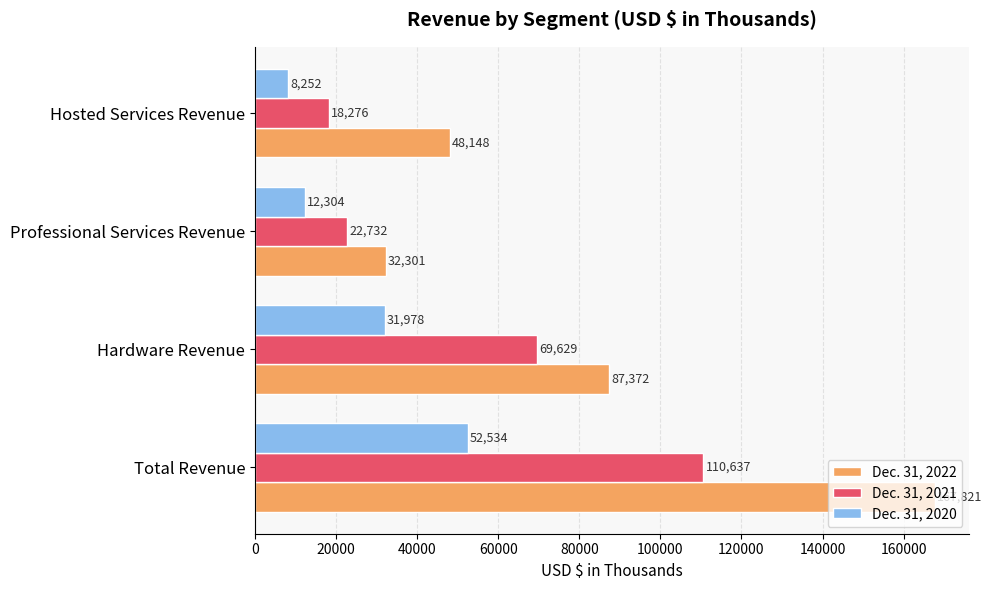

Which series has the largest total across all categories?

Dec. 31, 2022